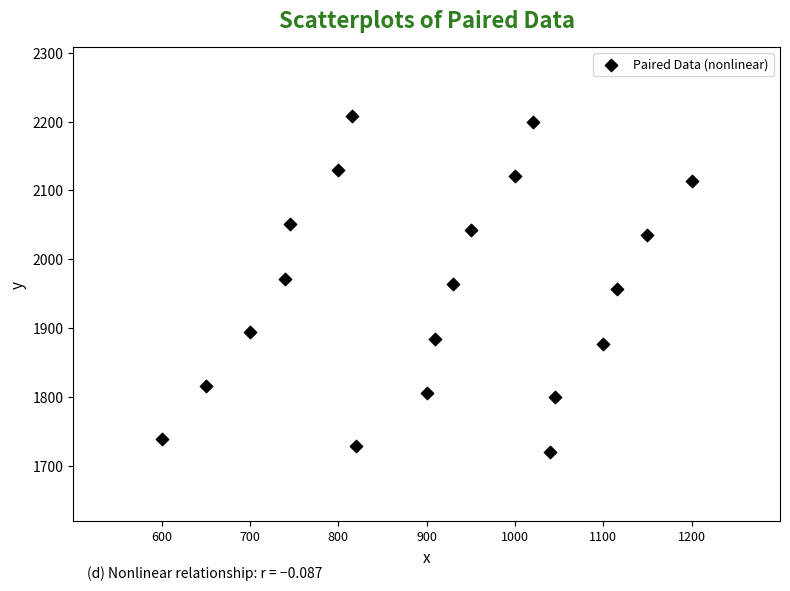

What is the range of X values (max minus min)?

600.0